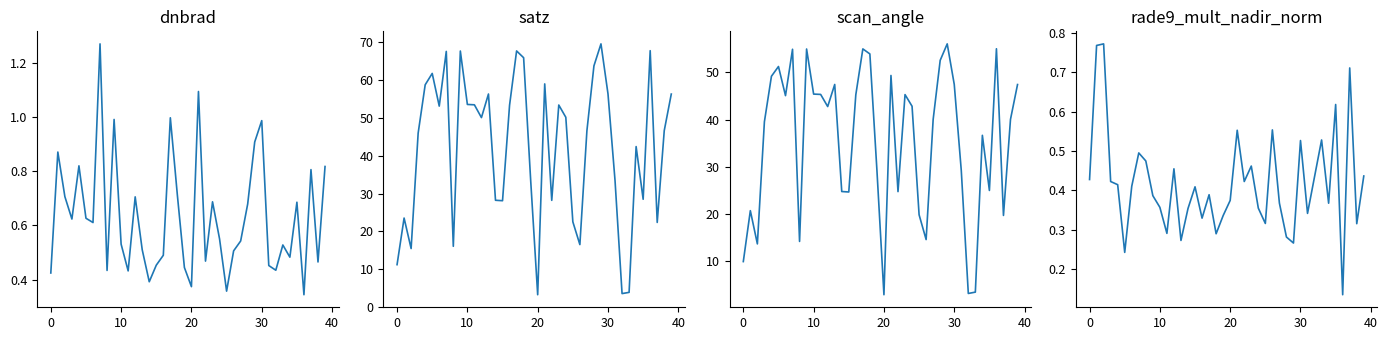

What is the label of the 14th point from the left?

13